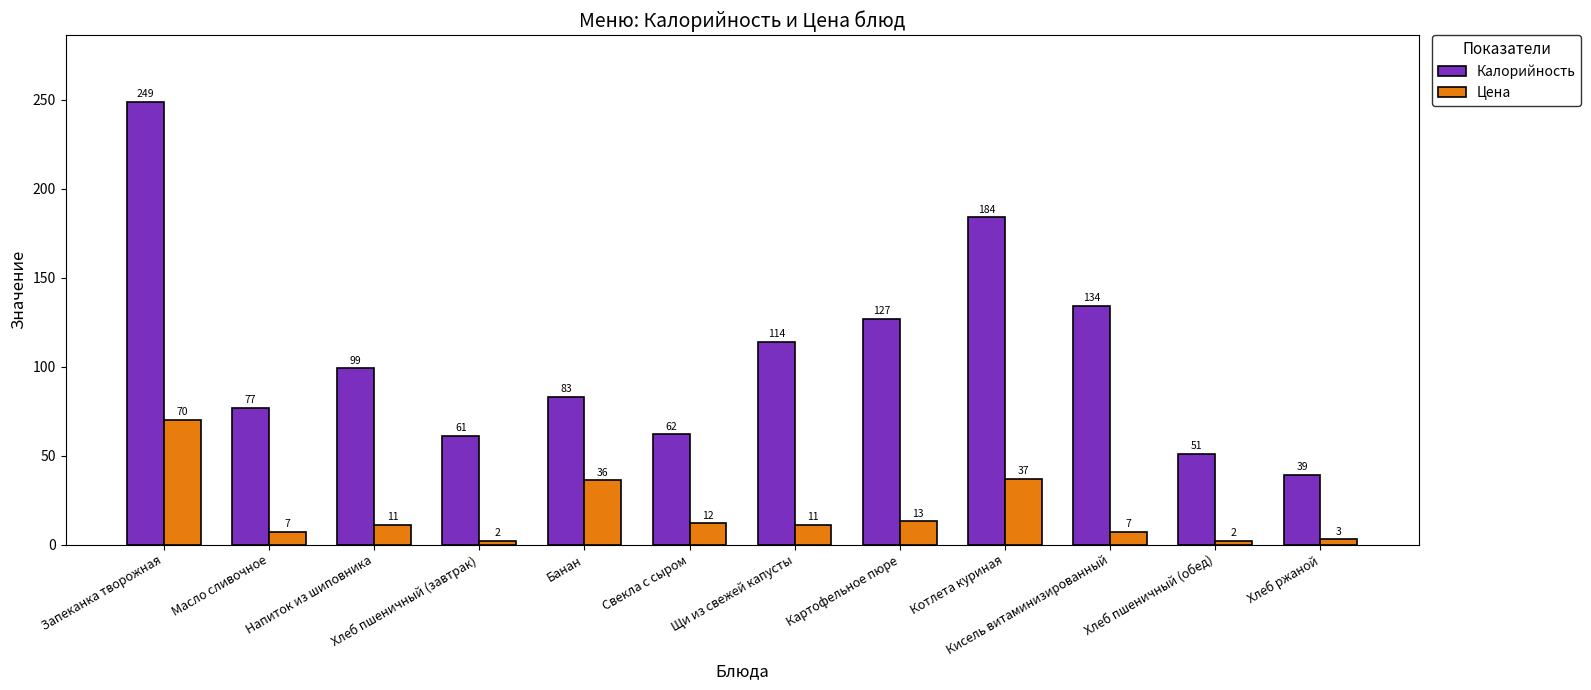

What is the spread (max minus min) of values at Хлеб пшеничный (обед)?

49